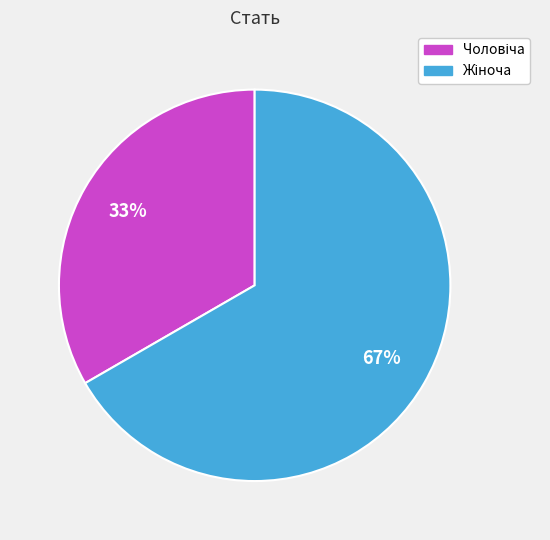

Does any single category account for the majority?

Yes